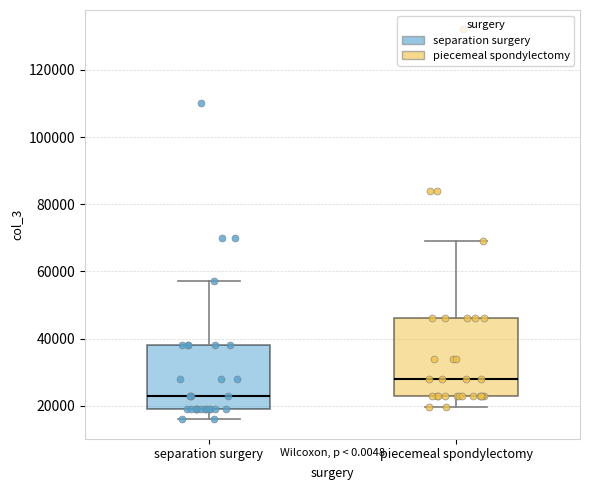

Which box has the lowest median line?

separation surgery